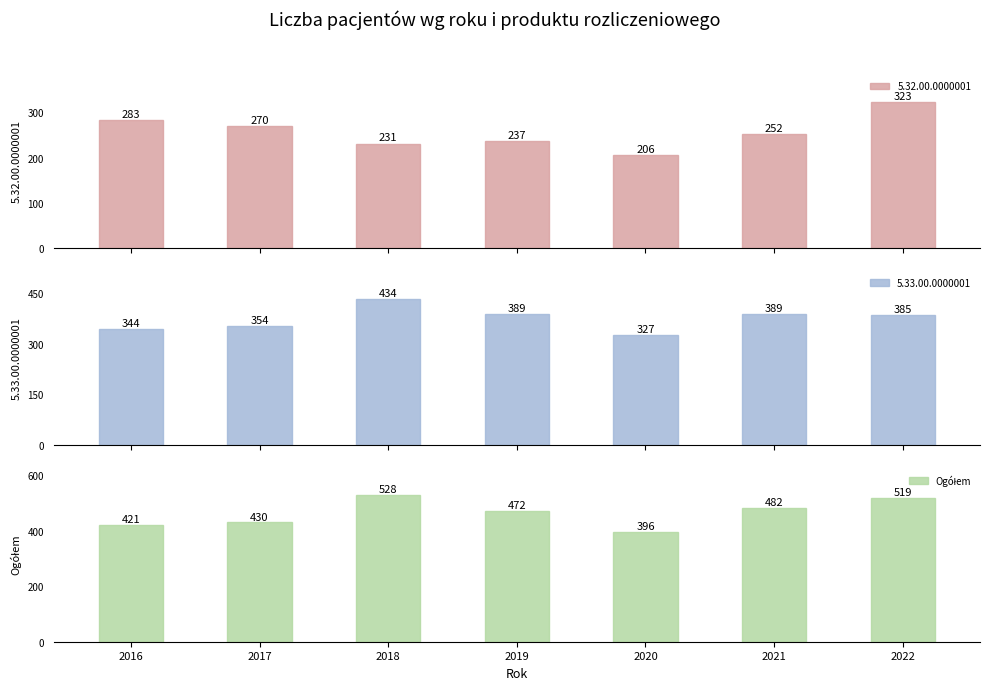

List the labels in order of value, largest first.

2018, 2022, 2021, 2019, 2017, 2016, 2020